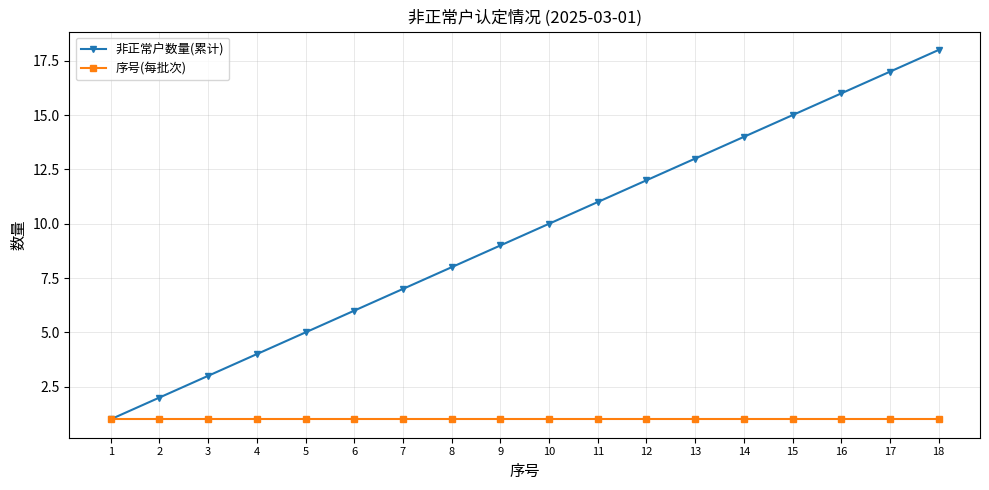

What is the minimum value shown in the chart?

1